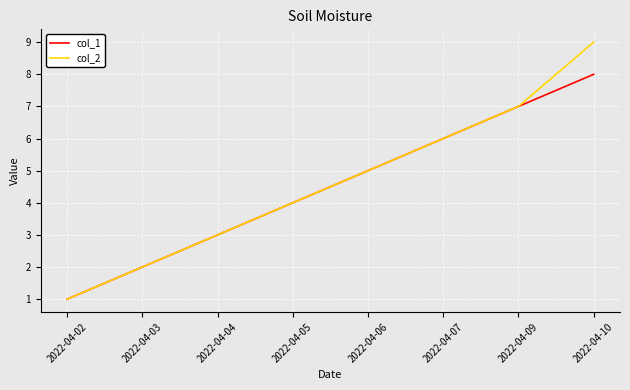

List the series in order of their overall mean, highest first.

col_2, col_1